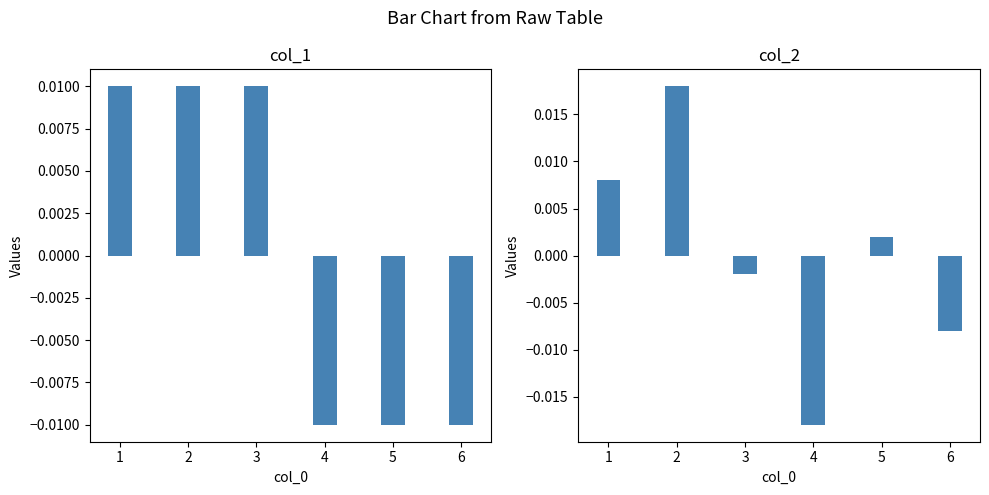

How many groups of bars are there?

6